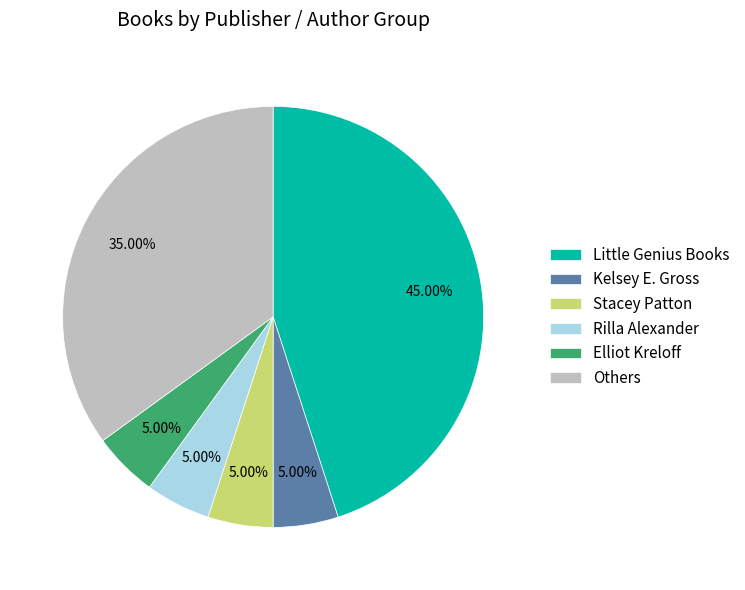

True or false: Kelsey E. Gross accounts for 5% of the total.

True